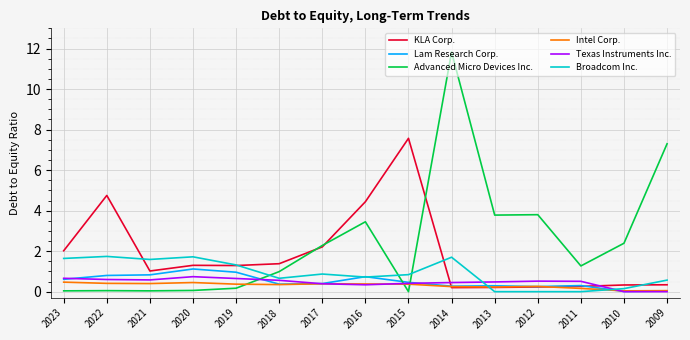

Is it true that KLA Corp. equals 2.2 at 2020?

False